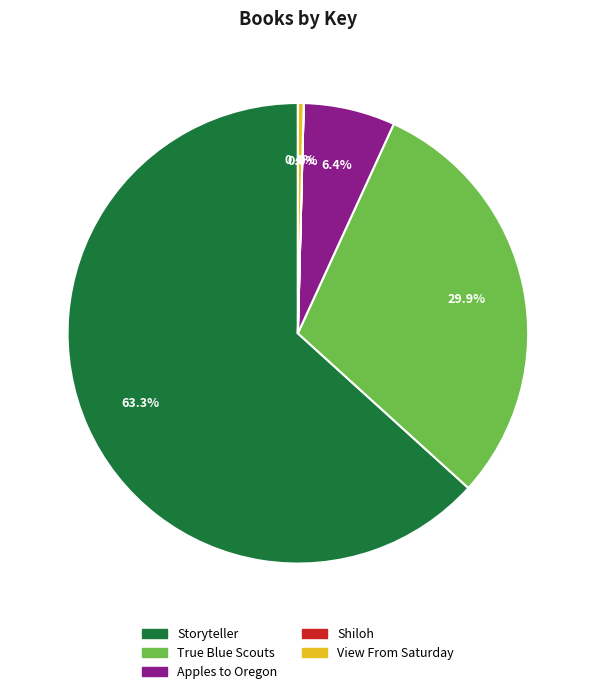

Is there any slice that represents more than half of the pie?

Yes